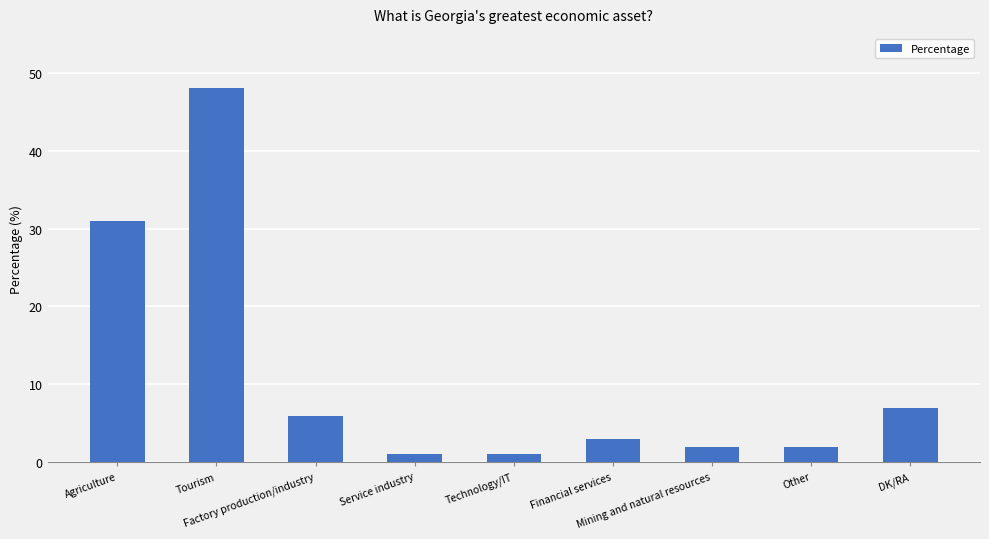

Reading left to right, list all the values displayed in this chart.

31	48	6	1	1	3	2	2	7